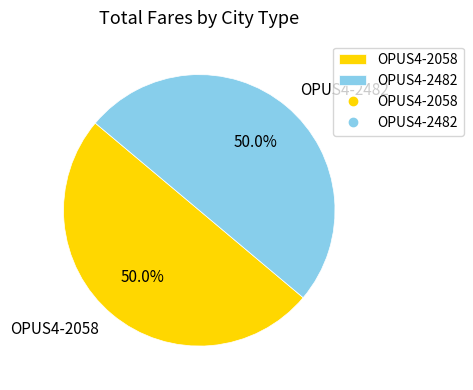

Approximately how many times larger is the value at OPUS4-2482 compared to OPUS4-2058?

1.0